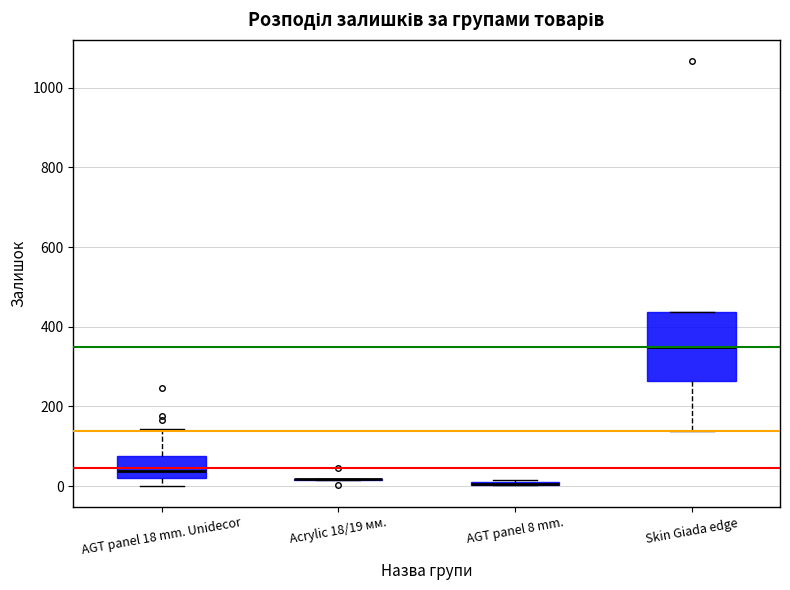

Reading left to right, transcribe this box plot: for each box, give where its median line is, the range the box spans, and where its two whiskers end, as read against the y-axis. The values are not printed on the chart, so give them approximately, as read against the axis.

AGT panel 18 mm. Unidecor: median 40, box 20 to 80, whiskers 0 to 140
Acrylic 18/19 мм.: box collapsed to a line at 20, whiskers 20 to 20
AGT panel 8 mm.: box collapsed to a line at 0, whiskers 0 to 20
Skin Giada edge: median 360, box 260 to 440, whiskers 140 to 440